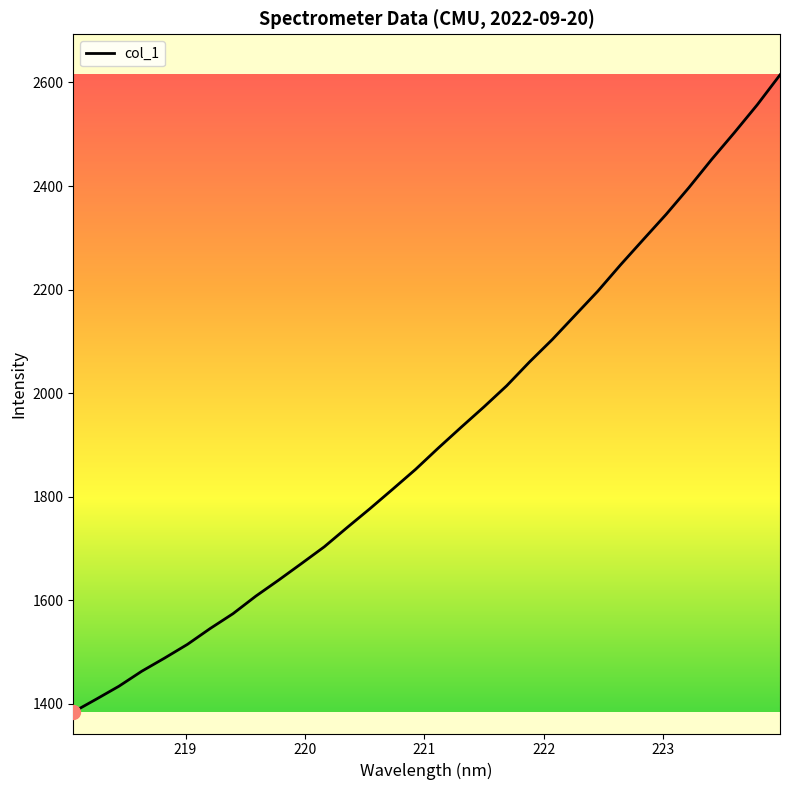

What is the greatest value displayed?

2614.7